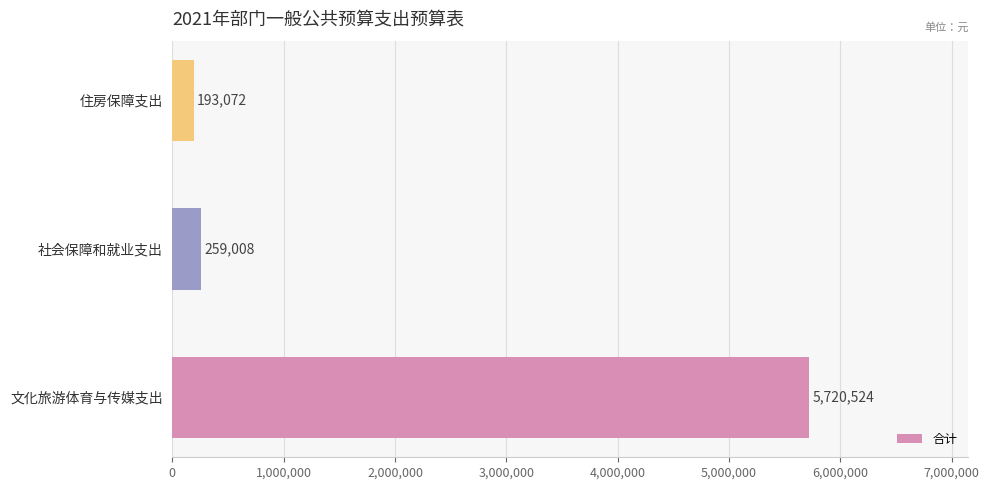

What is the greatest value displayed?

5720524